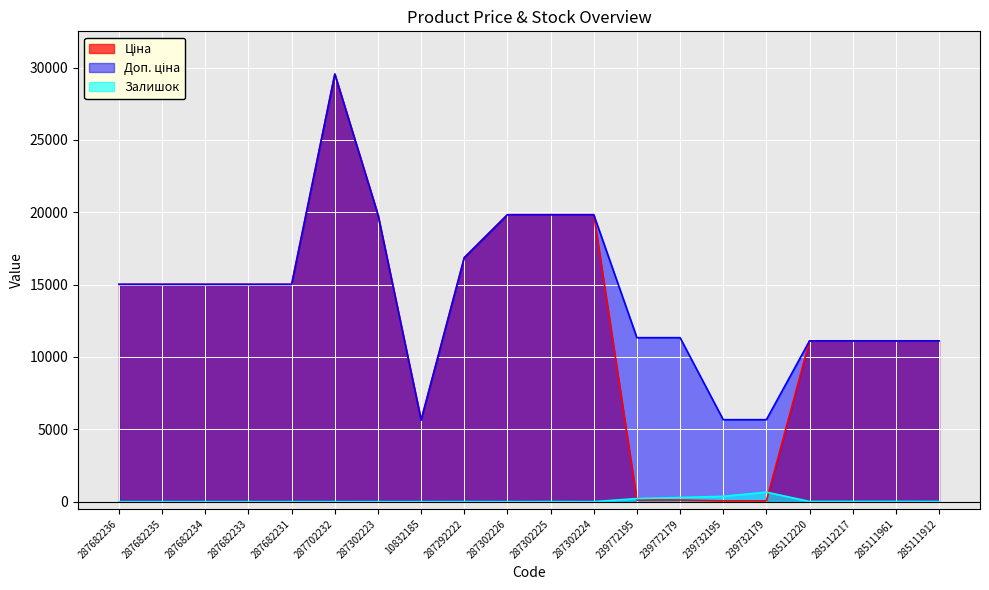

Between 287682236 and 287302225, which series saw the biggest shift?

Ціна